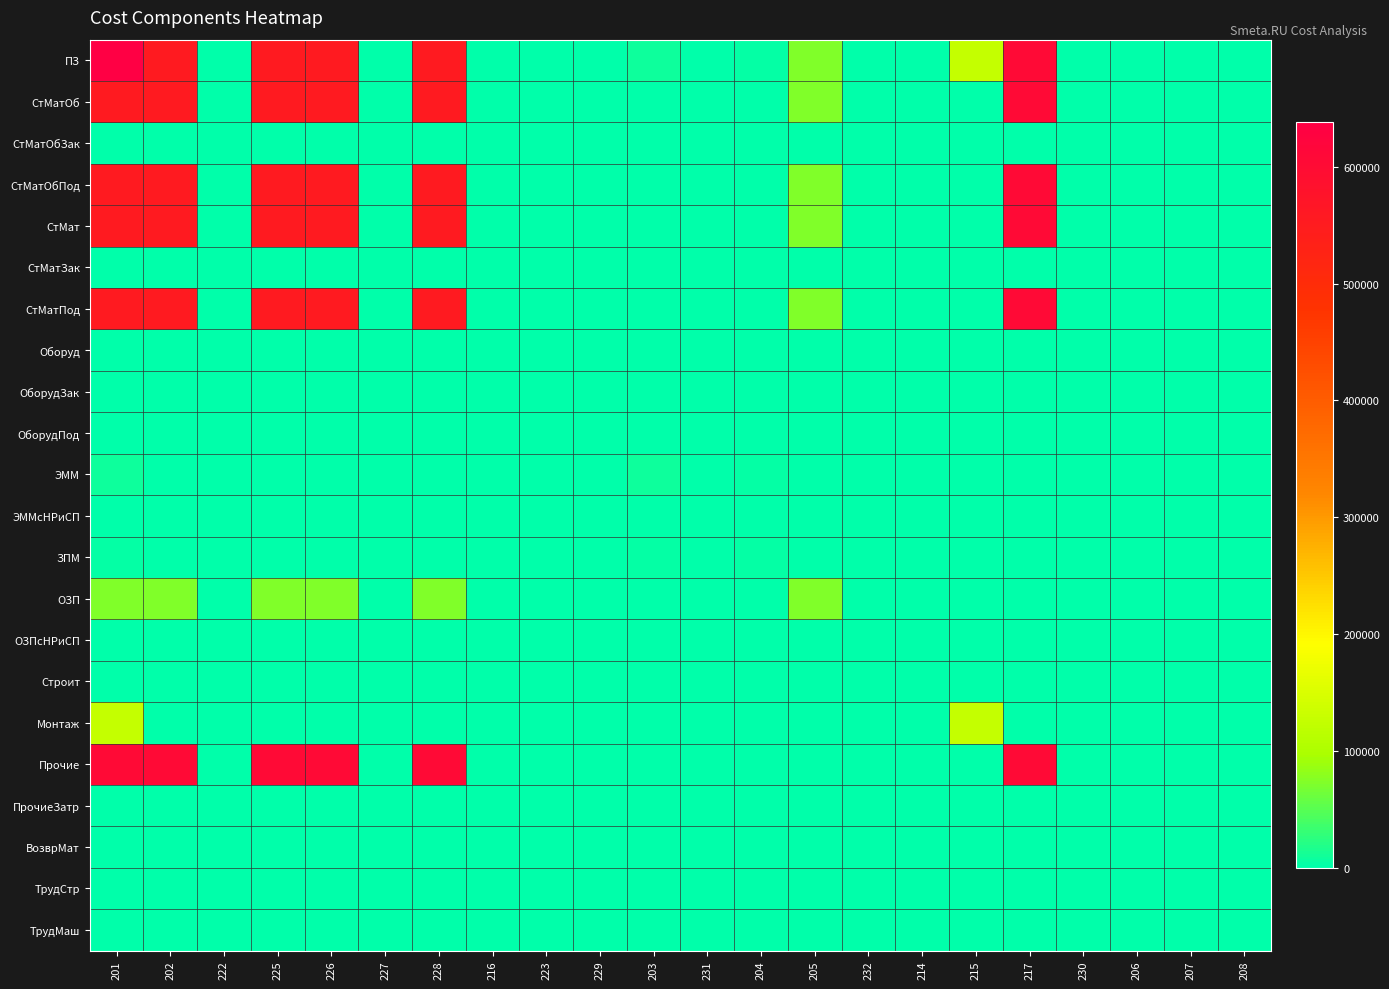

Which series has the widest spread of values?

ПЗ